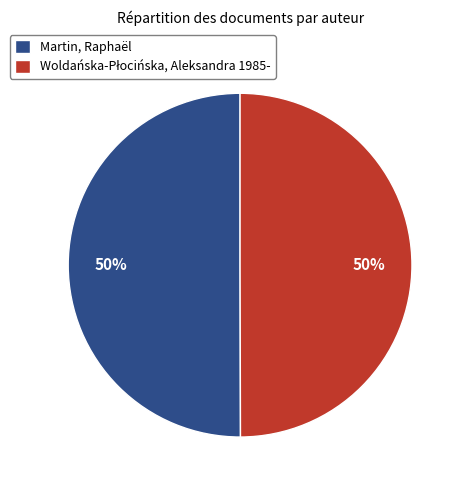

To the nearest percent, what percentage of the pie is Martin, Raphaël?

50%